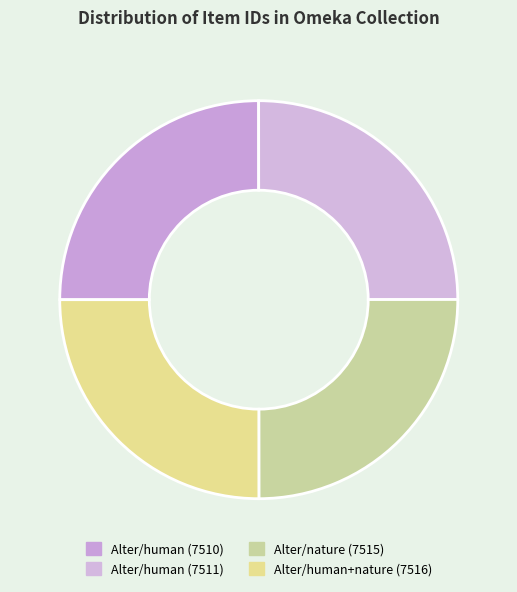

Is it true that Alter/human (7510) is 25% of the pie?

True